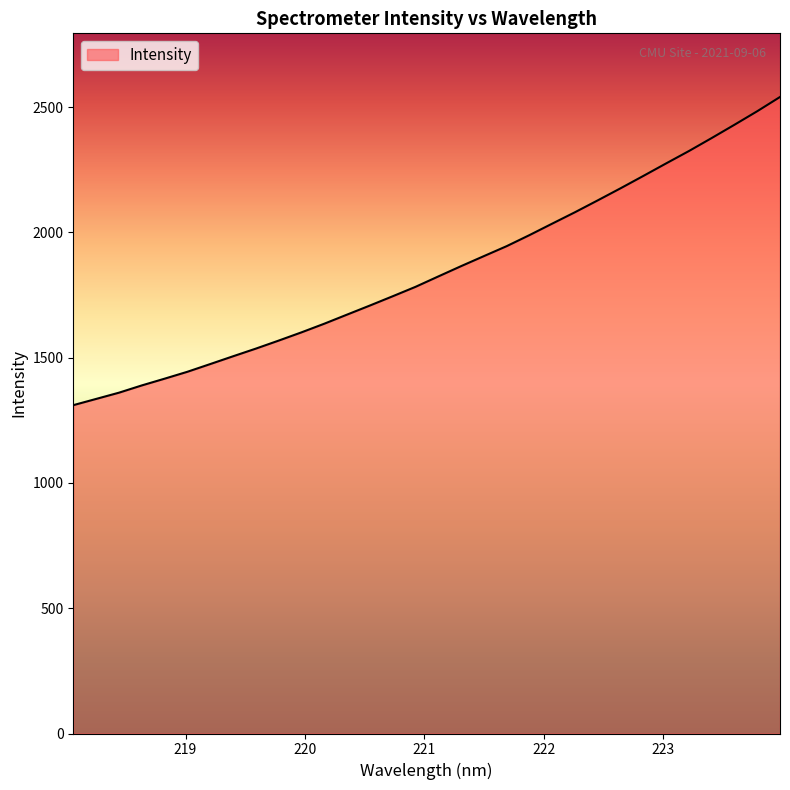

What is the maximum value shown in the chart?

2540.9